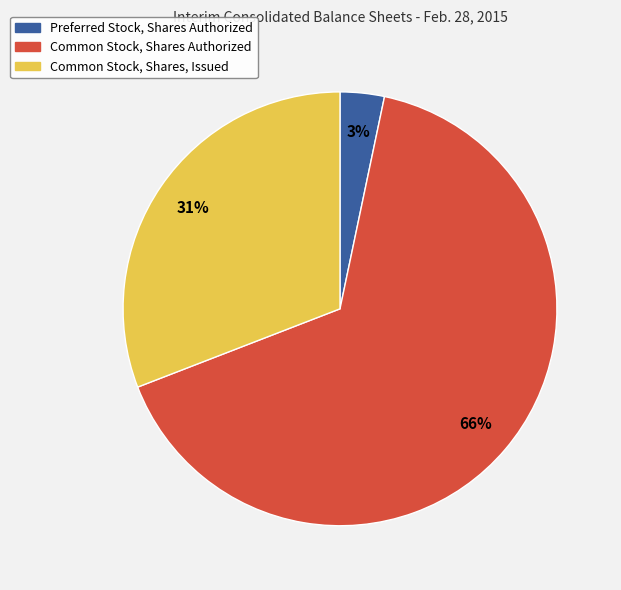

Which has a higher value, Common Stock, Shares, Issued or Preferred Stock, Shares Authorized?

Common Stock, Shares, Issued